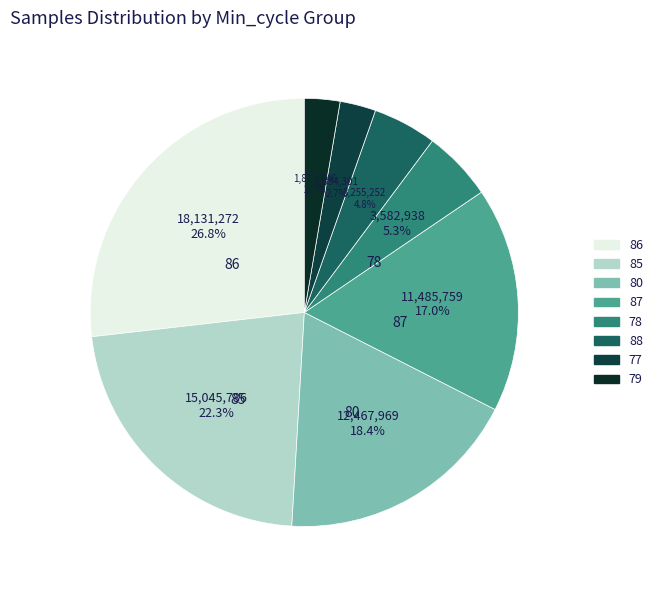

How many slices are in this pie chart?

8